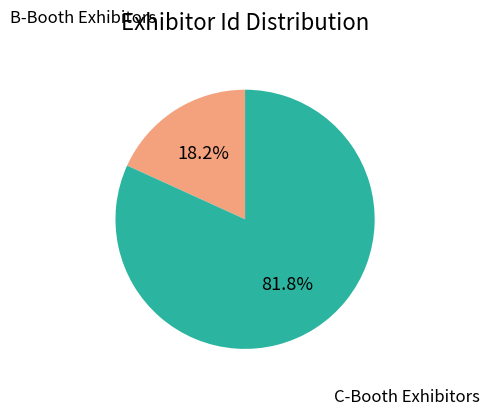

Does any single category account for the majority?

Yes